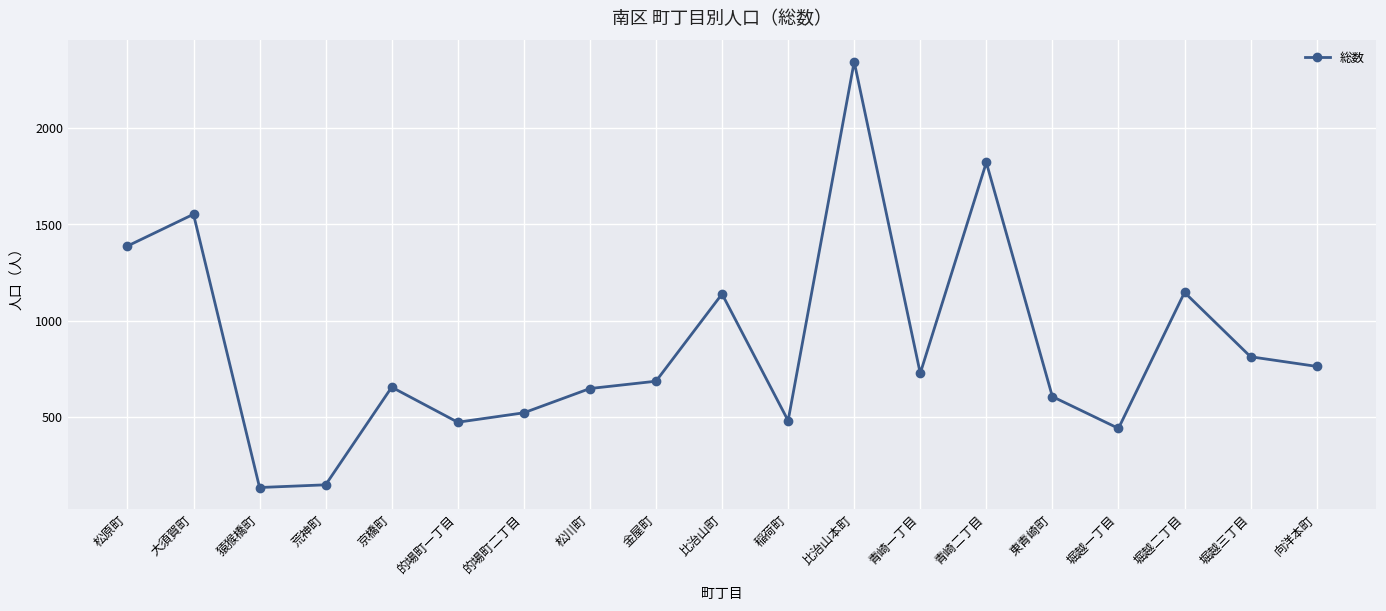

Which has a higher value, 向洋本町 or 稲荷町?

向洋本町